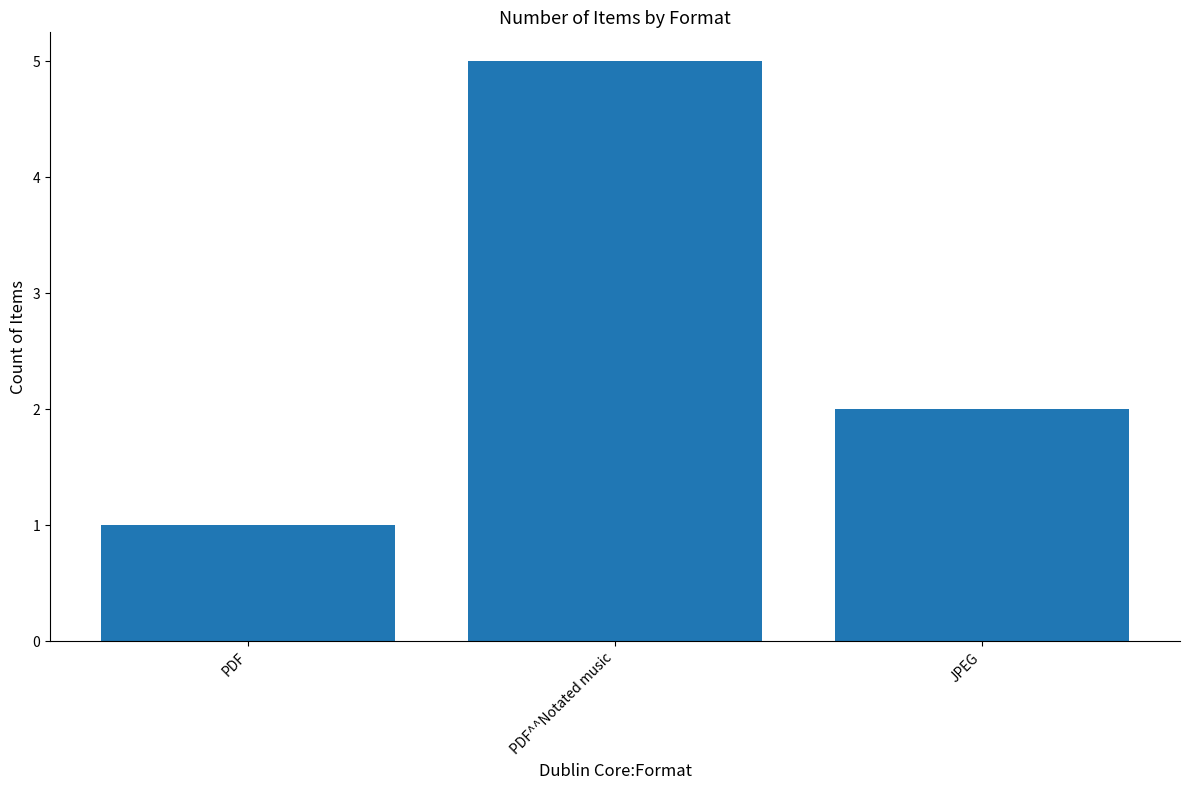

What is the sum of the values at PDF and JPEG?

3